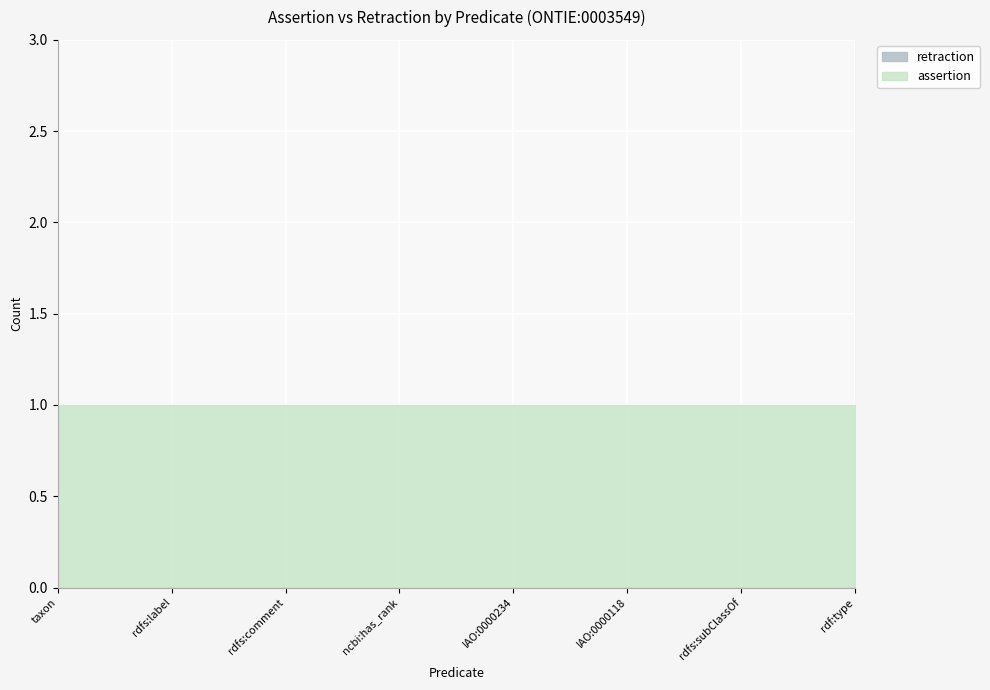

Reading right to left, list all the values displayed in this chart.

assertion: ONTIE:0003549/rdf:type=1	ONTIE:0003549/rdfs:subClassOf=1	ONTIE:0003549/IAO:0000118=1	ONTIE:0003549/IAO:0000234=1	ONTIE:0003549/ncbi:has_rank=1	ONTIE:0003549/rdfs:comment=1	ONTIE:0003549/rdfs:label=1	ONTIE:0003549/taxon=1
retraction: ONTIE:0003549/rdf:type=0	ONTIE:0003549/rdfs:subClassOf=0	ONTIE:0003549/IAO:0000118=0	ONTIE:0003549/IAO:0000234=0	ONTIE:0003549/ncbi:has_rank=0	ONTIE:0003549/rdfs:comment=0	ONTIE:0003549/rdfs:label=0	ONTIE:0003549/taxon=0